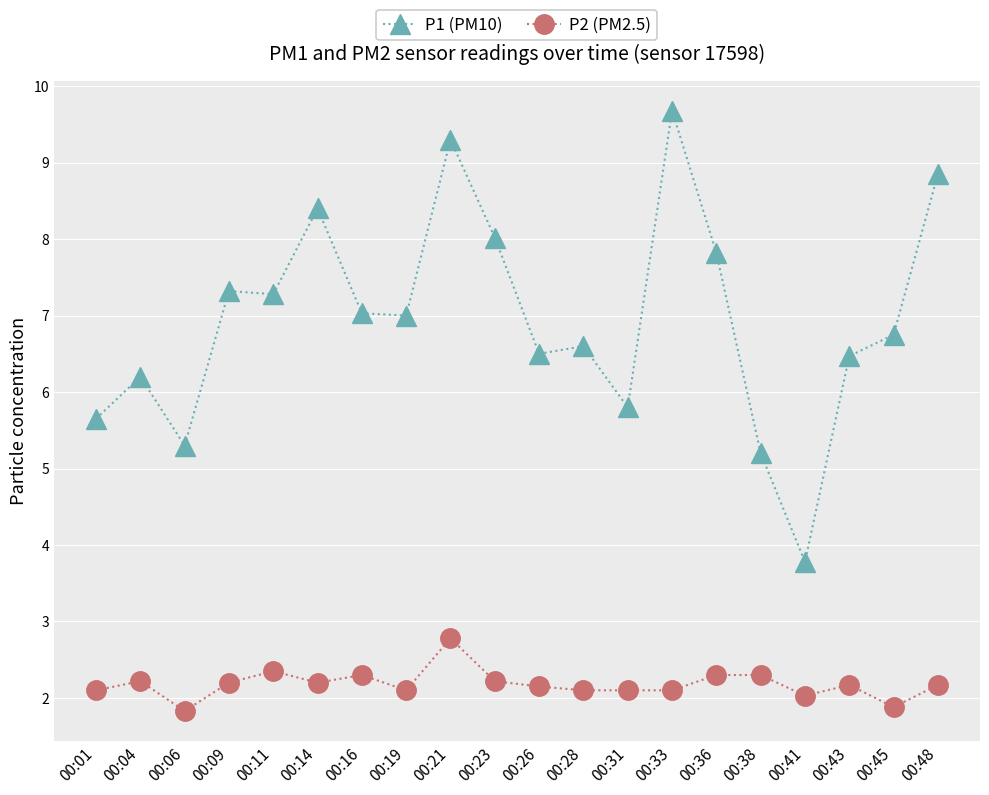

True or false: P2 (PM2.5) and P1 (PM10) cross at least once.

False